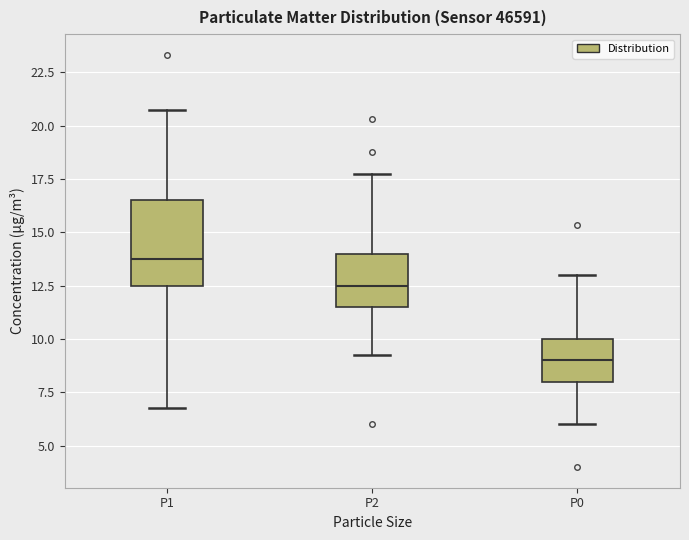

Where does the lower whisker of the box for P1 end on the y-axis? The values are not printed on the chart, so give them approximately, as read against the axis.

7.0